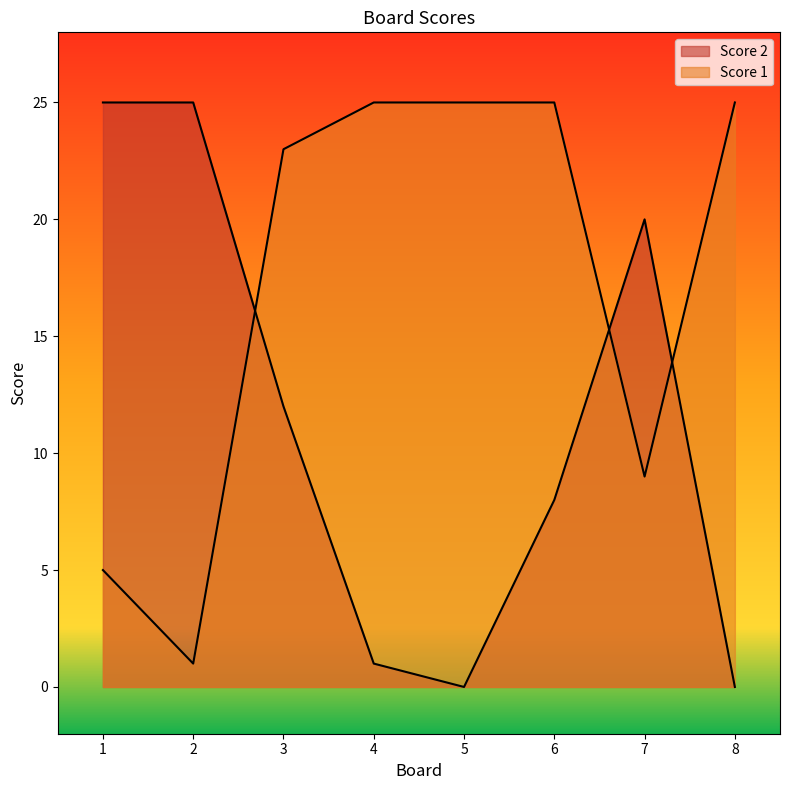

True or false: Score 2 and Score 1 intersect in this chart.

True